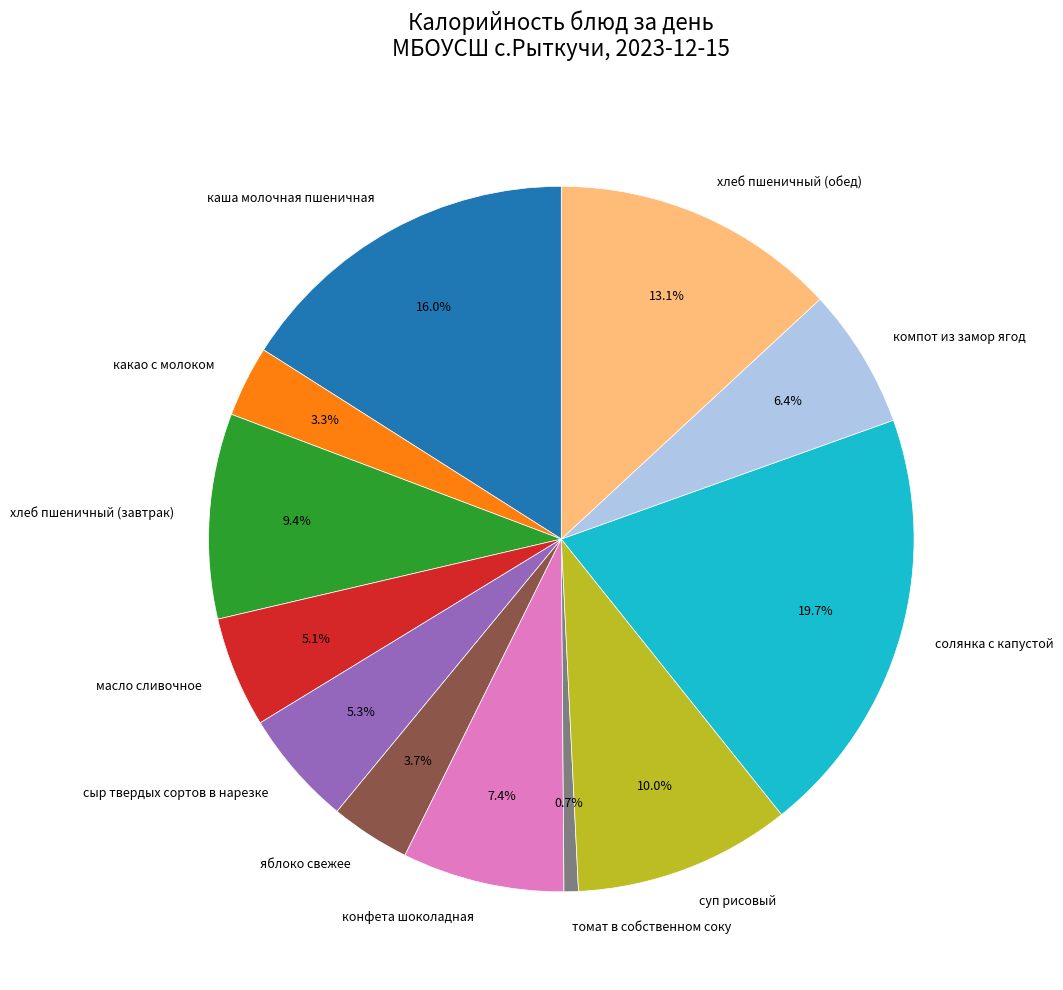

Is it true that хлеб пшеничный (обед) is 13% of the pie?

True